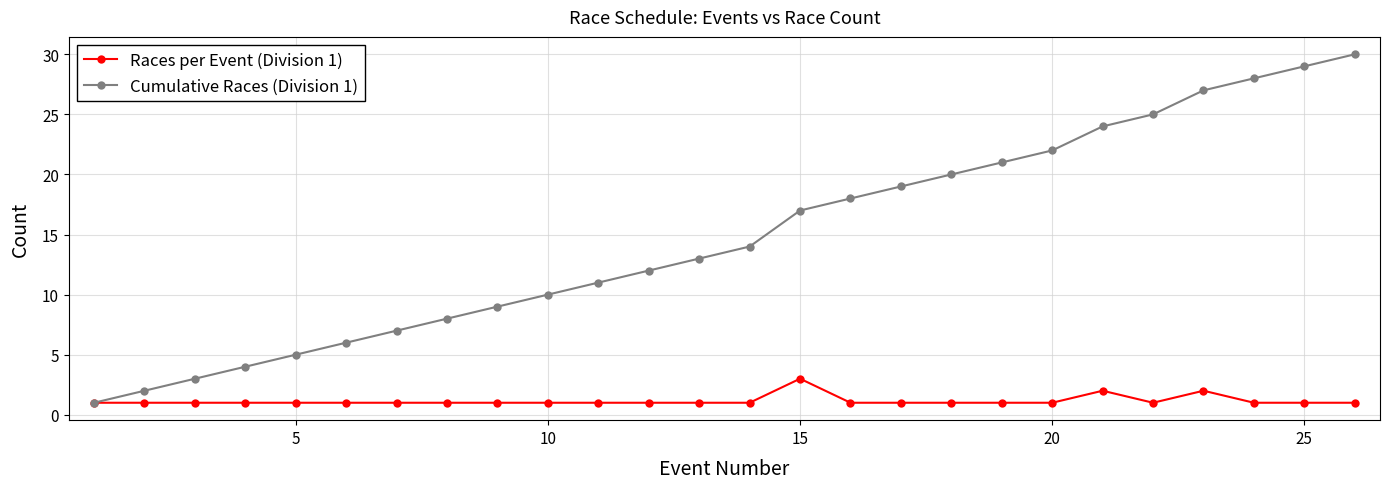

Which series has the largest range (max minus min)?

Cumulative Races (Division 1)